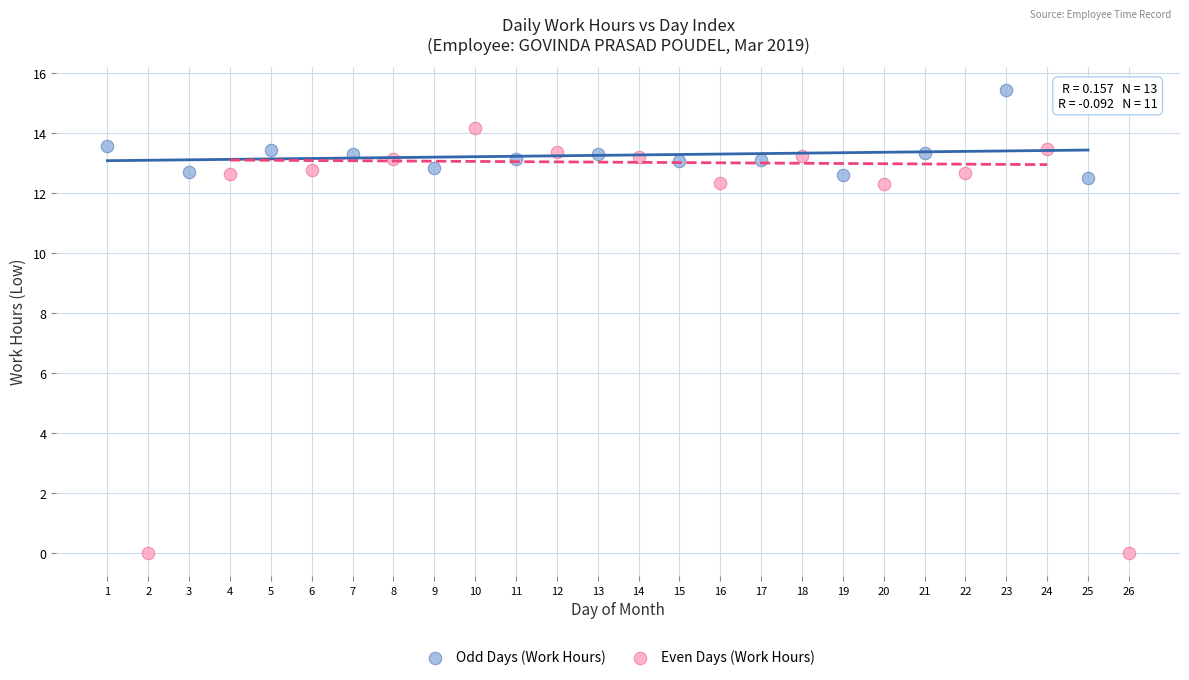

Which series contains the lowest Y value?

Even Days (Work Hours)